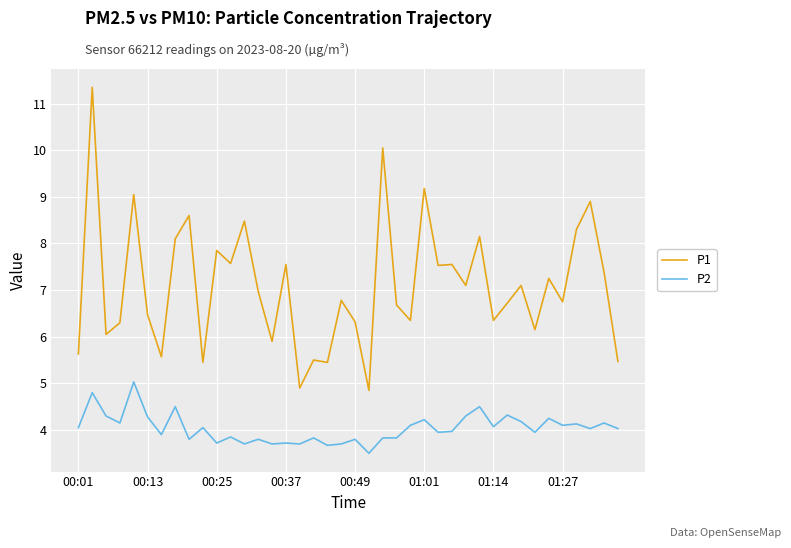

Which series has the largest range (max minus min)?

P1